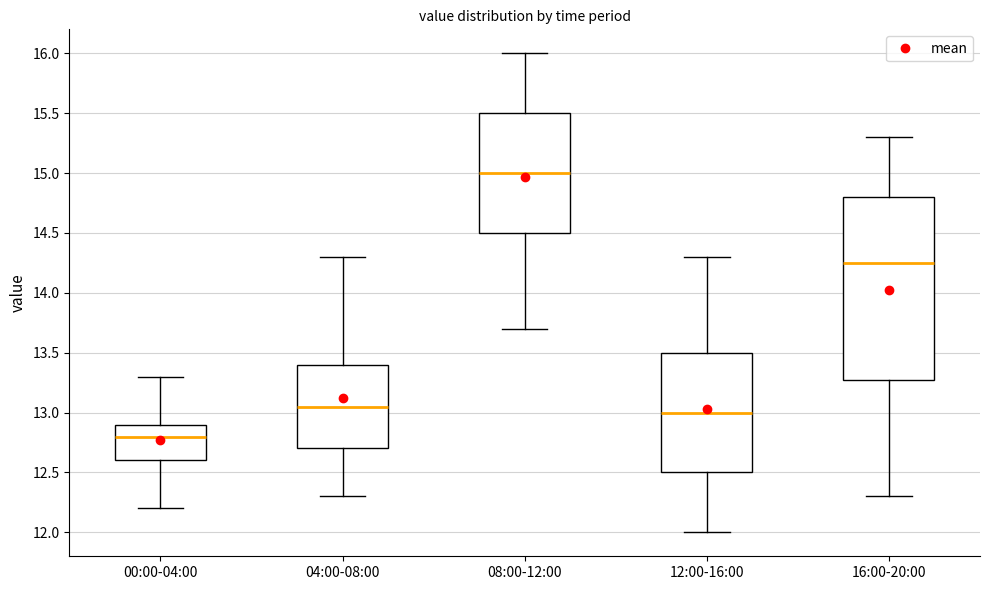

Which box's median line is the highest?

08:00-12:00